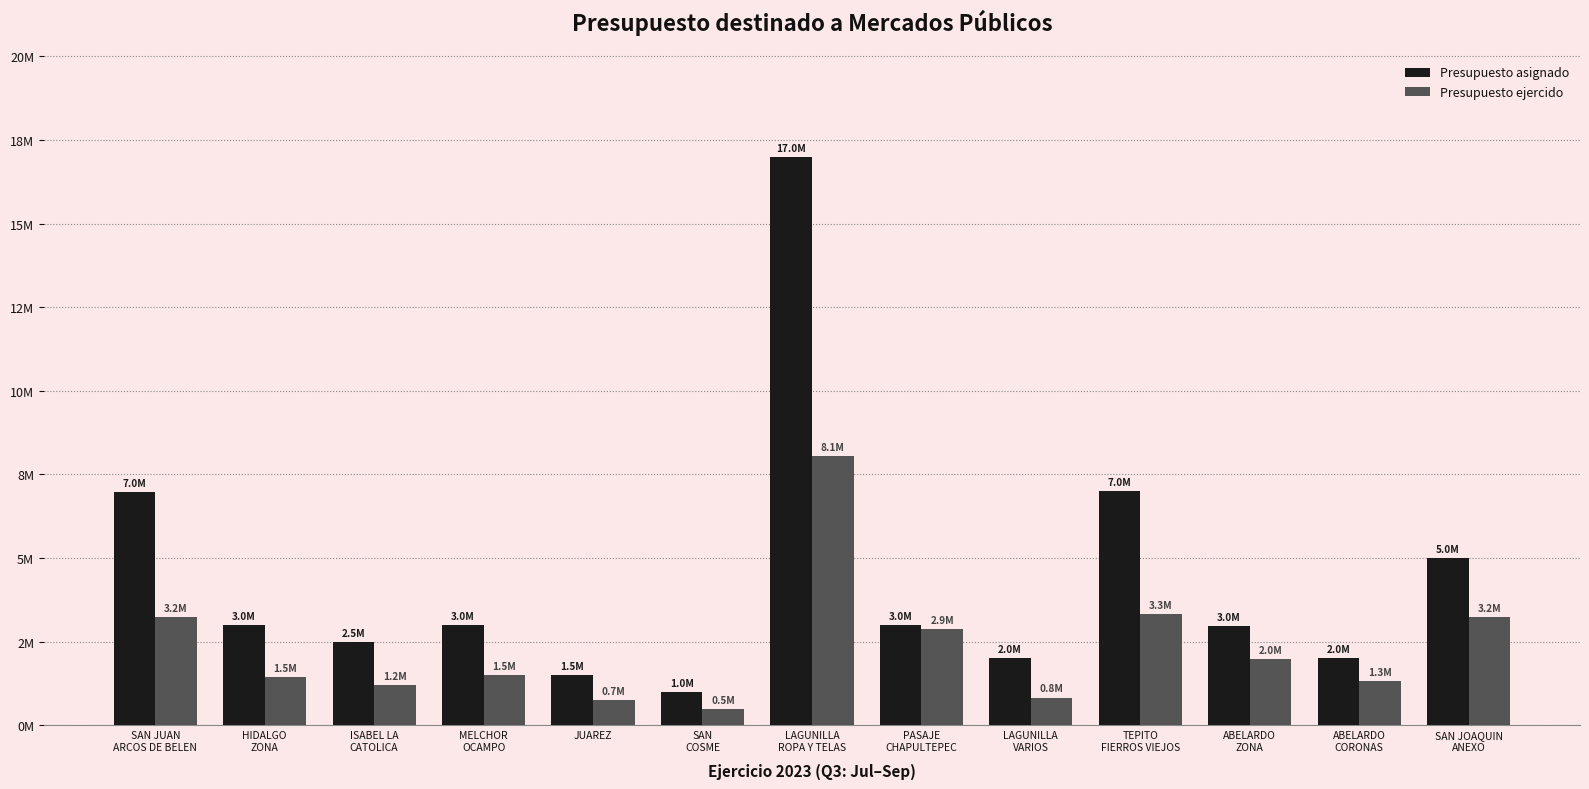

What is the smallest value displayed?

493701.7